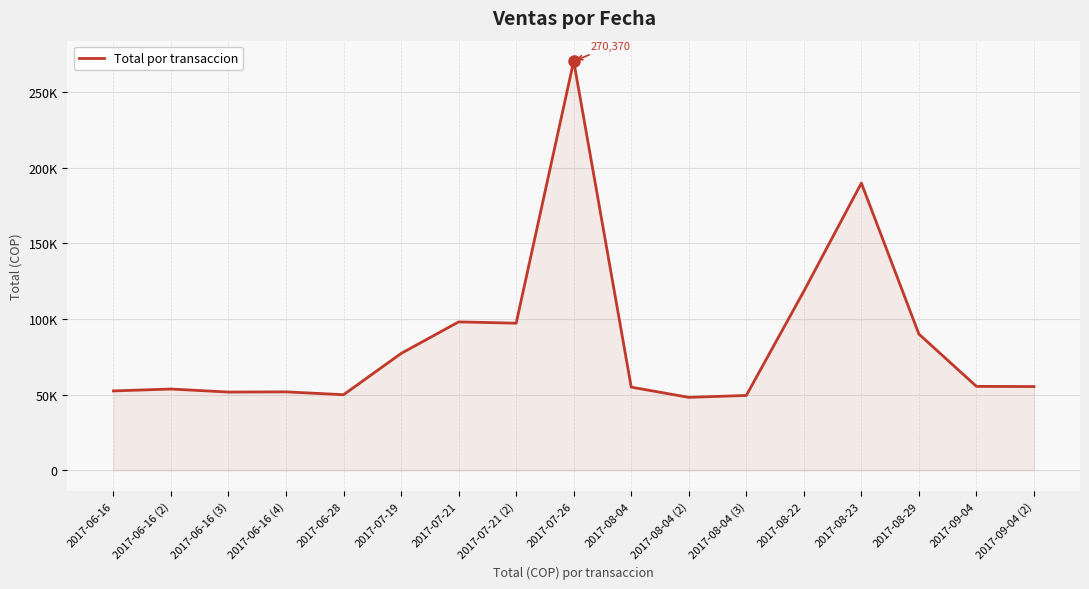

Which label corresponds to the largest value in the chart?

2017-07-26